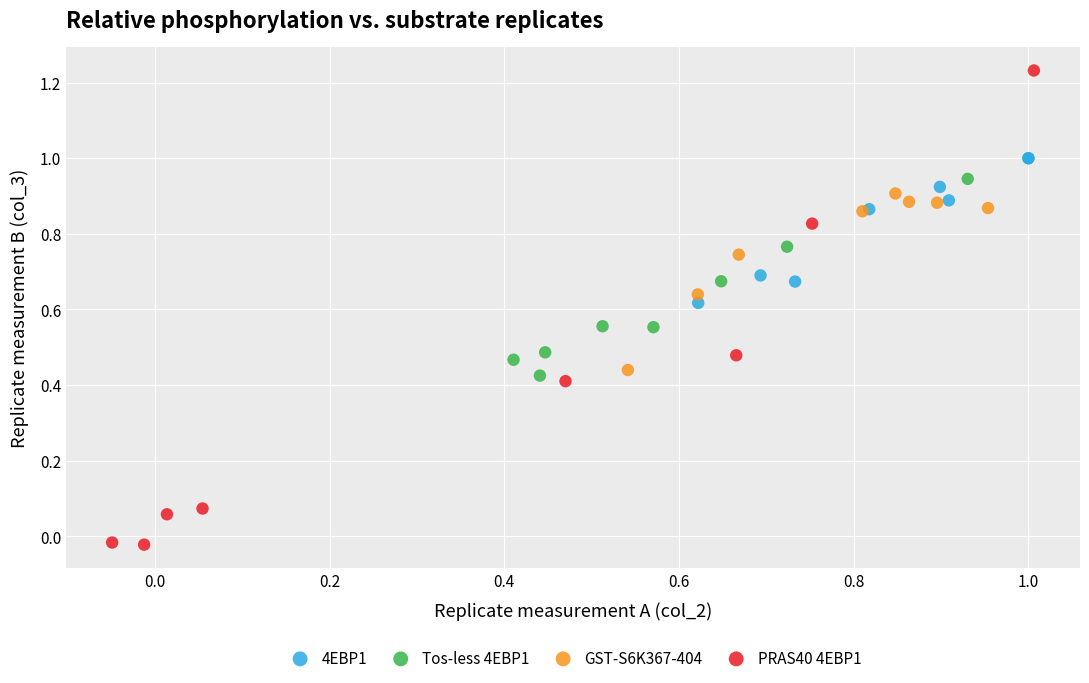

Which series reaches the minimum Y coordinate?

PRAS40 4EBP1